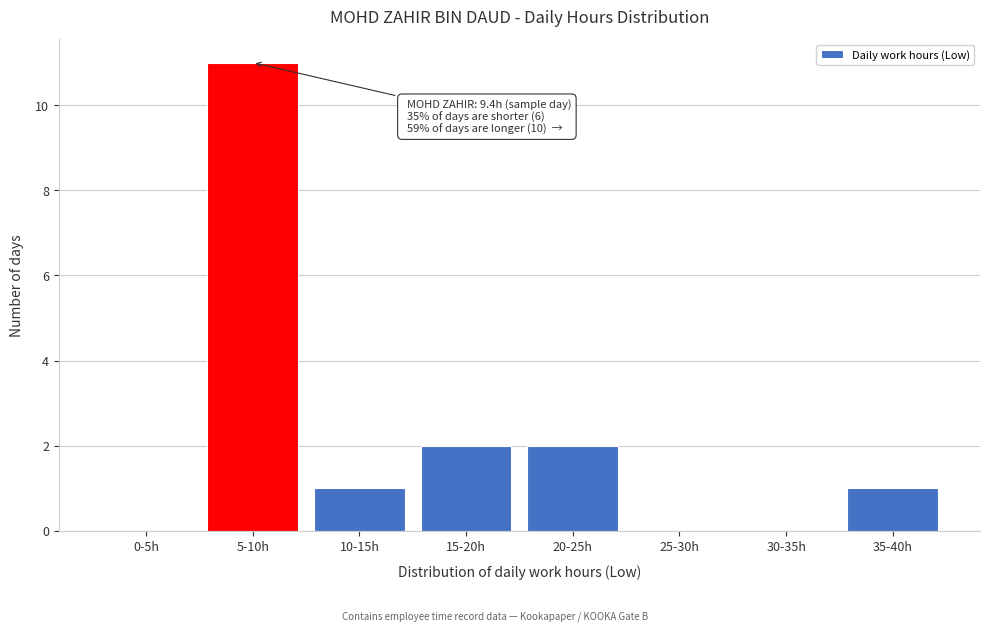

Reading left to right, list all the values displayed in this chart.

0-5h=0	5-10h=11	10-15h=1	15-20h=2	20-25h=2	25-30h=0	30-35h=0	35-40h=1